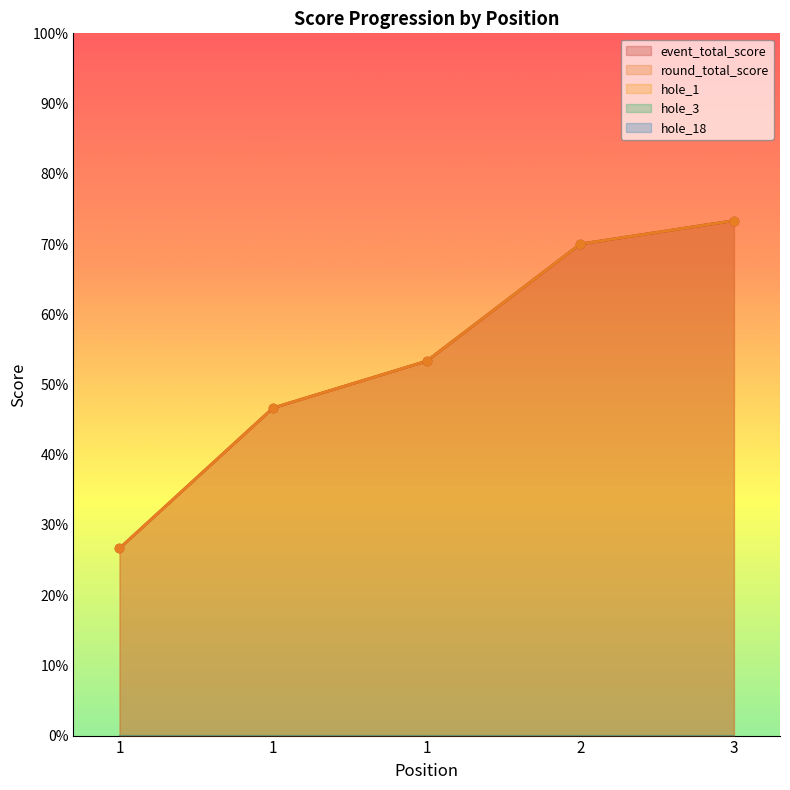

Which series has the largest total across all categories?

event_total_score